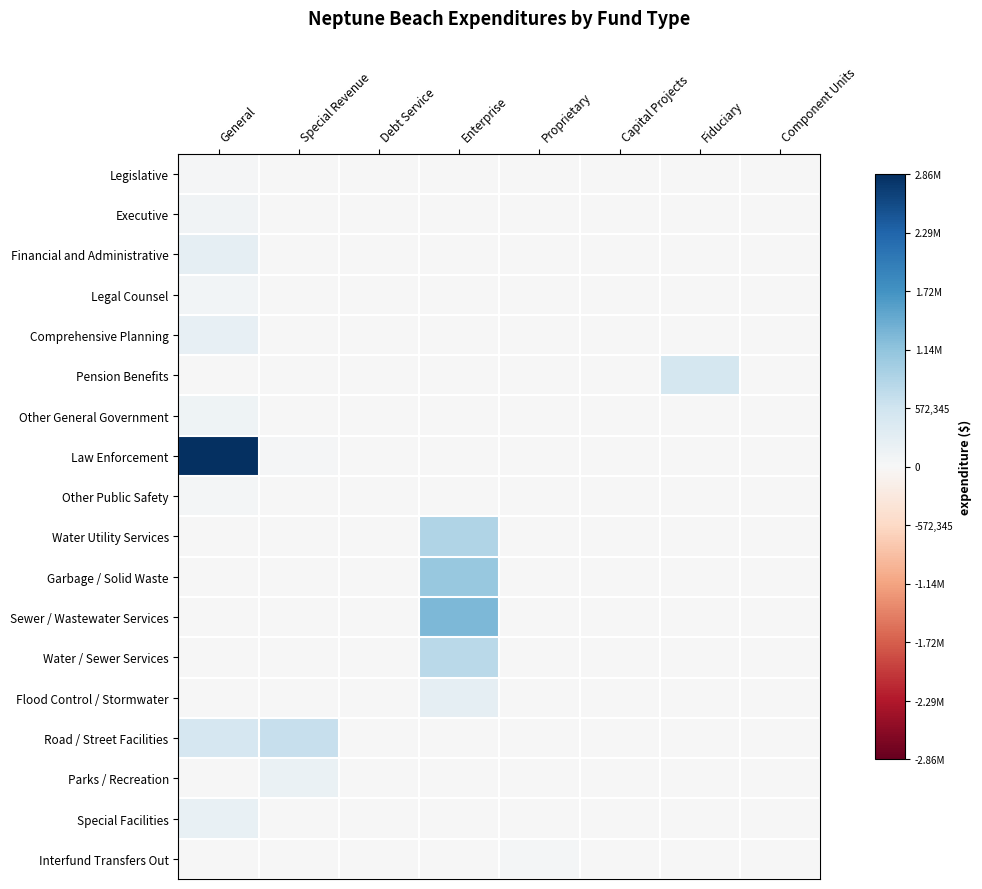

At which category is the sum across all series the highest?

General